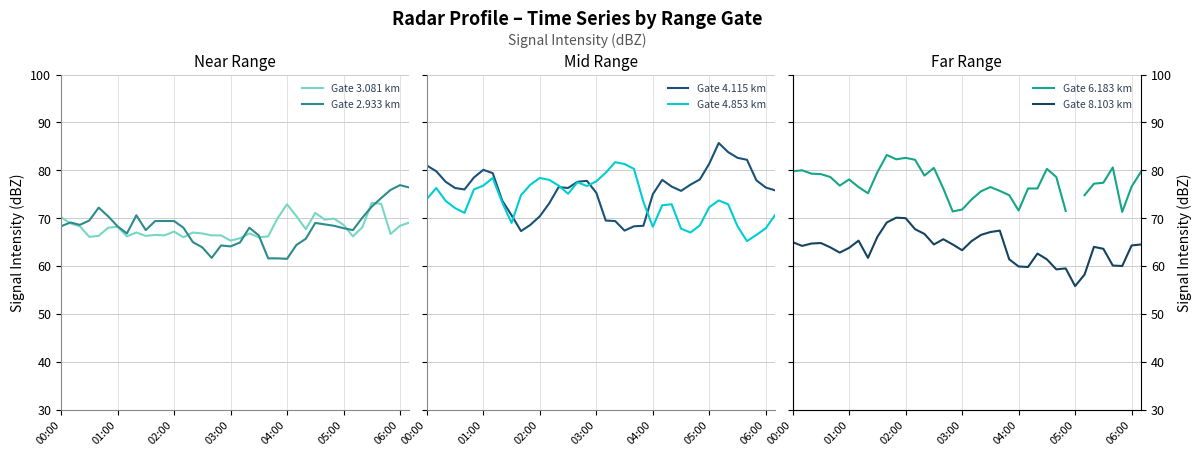

True or false: Gate 4.853 km and Gate 4.115 km intersect in this chart.

True